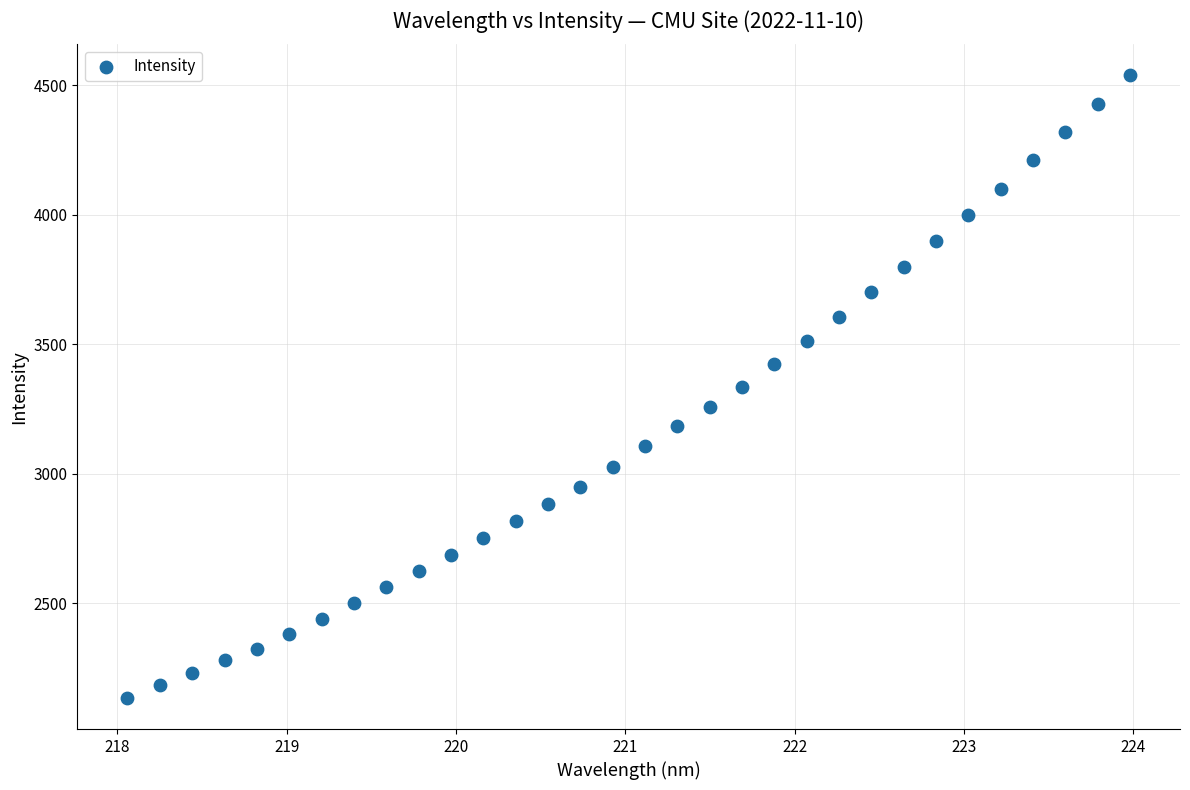

What is the range of X values (max minus min)?

5.9